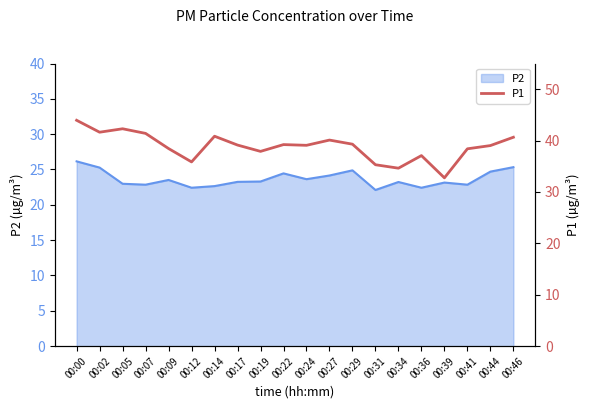

True or false: P2 has a value of 12.7 at 00:00.

False